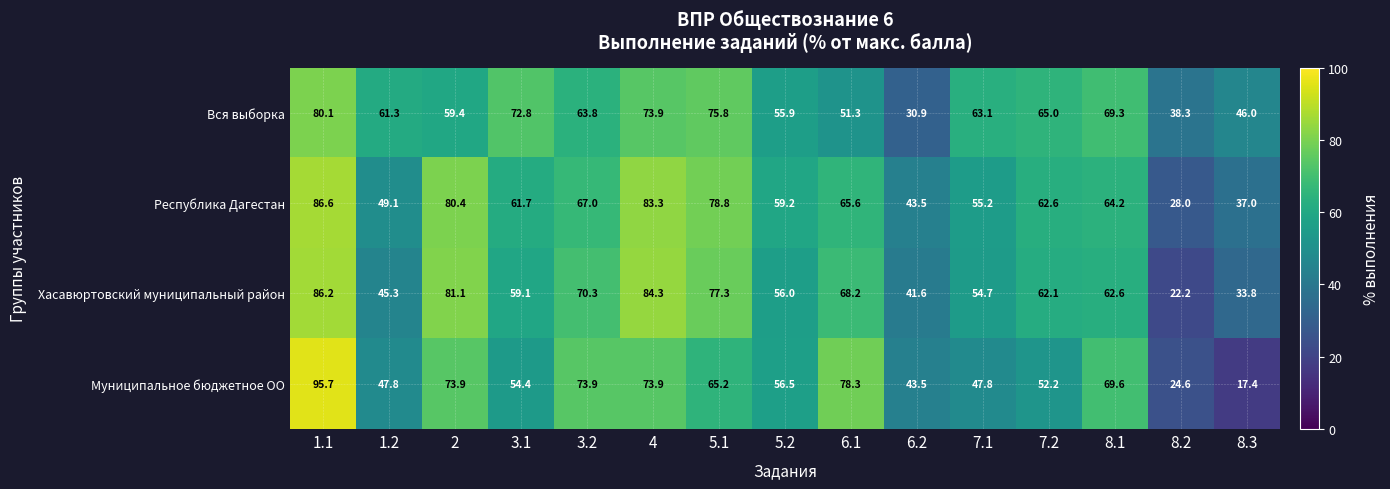

How many categories are shown in the chart?

15